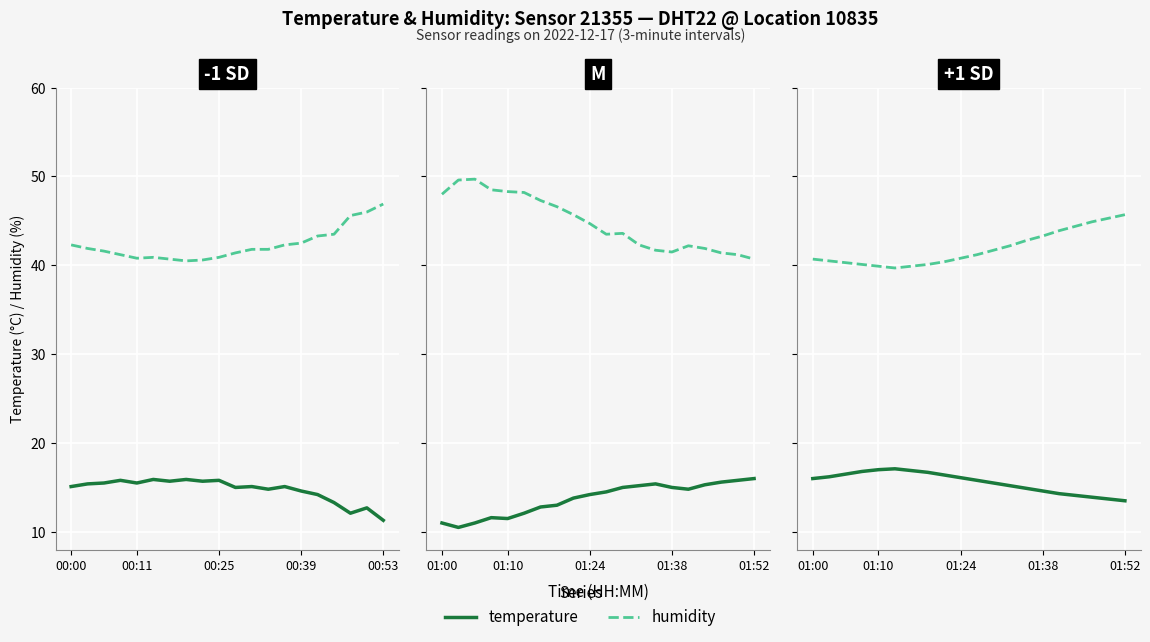

Is this an area chart (filled region under the line)?

No